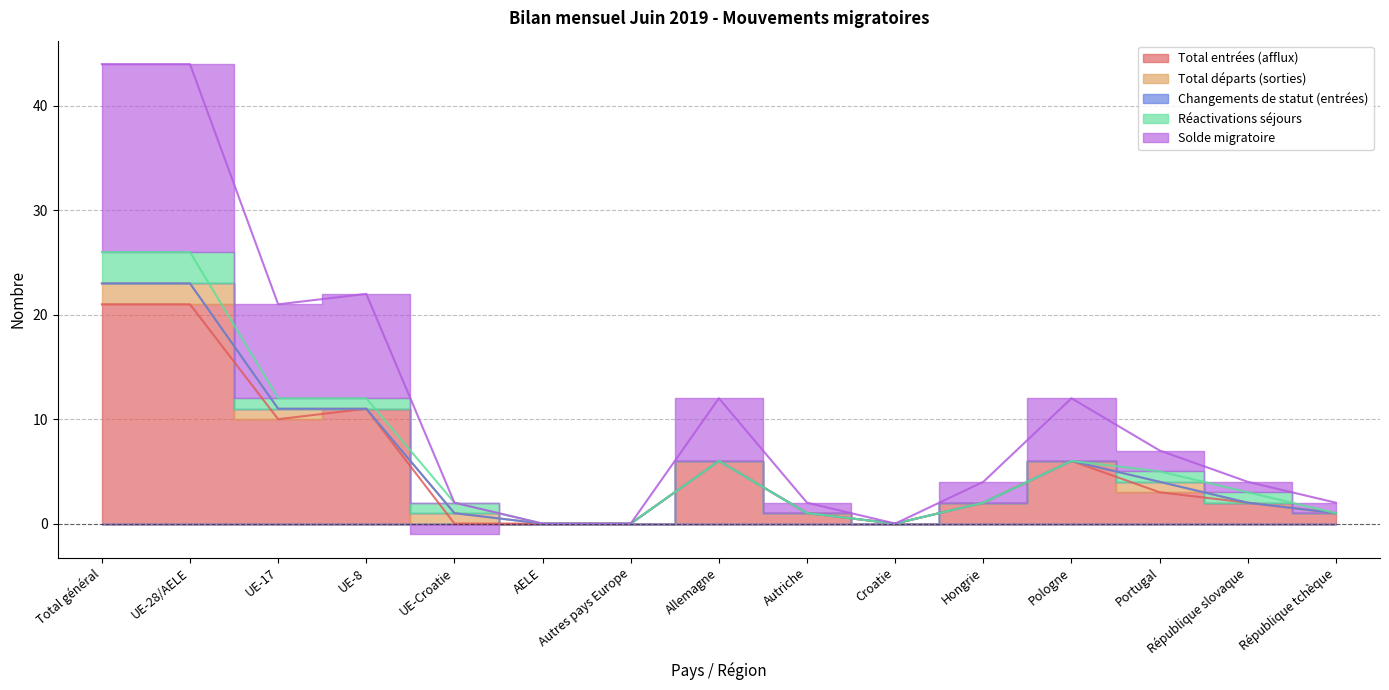

Is the value of Total départs (sorties) at UE-28/AELE greater than the value of Changements de statut (entrées) at AELE?

Yes